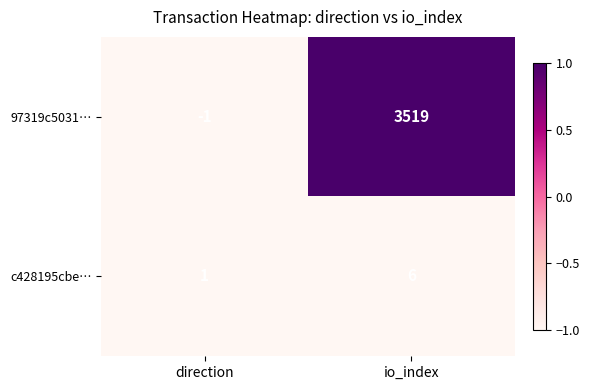

What is the spread (max minus min) of values at io_index?

3513